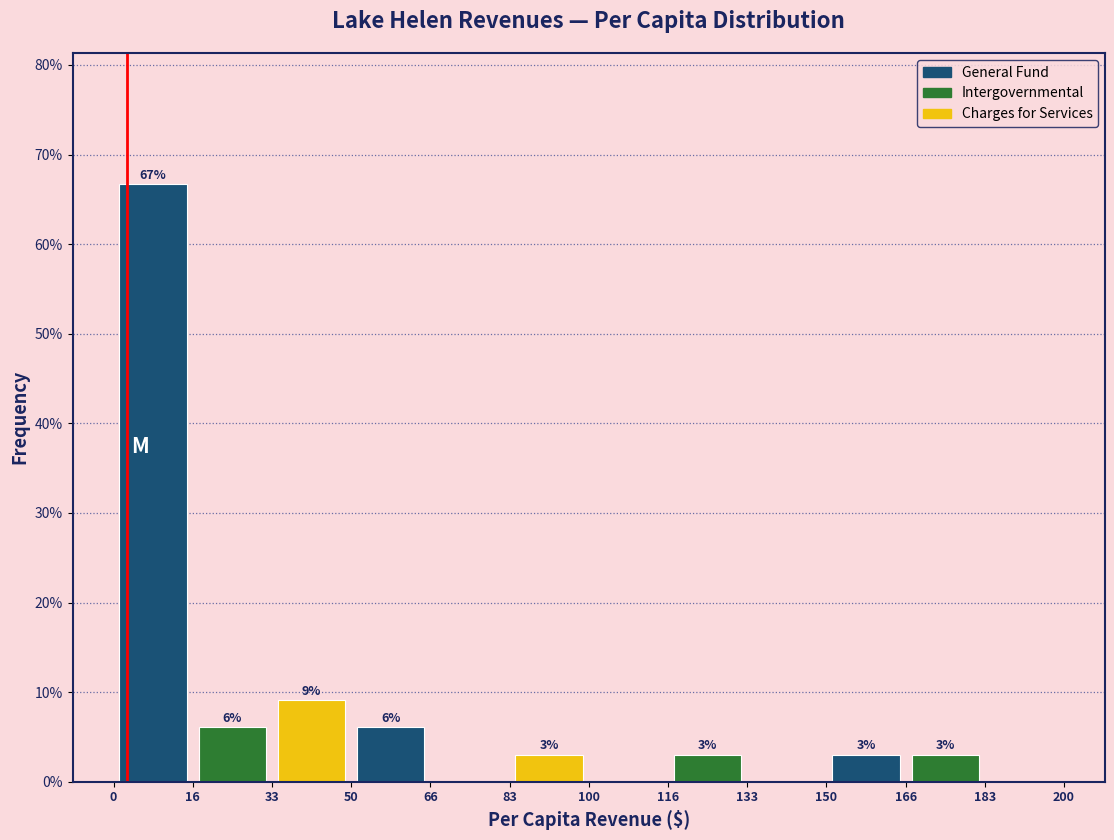

Which range on the x-axis has the tallest bar?

0 to 16